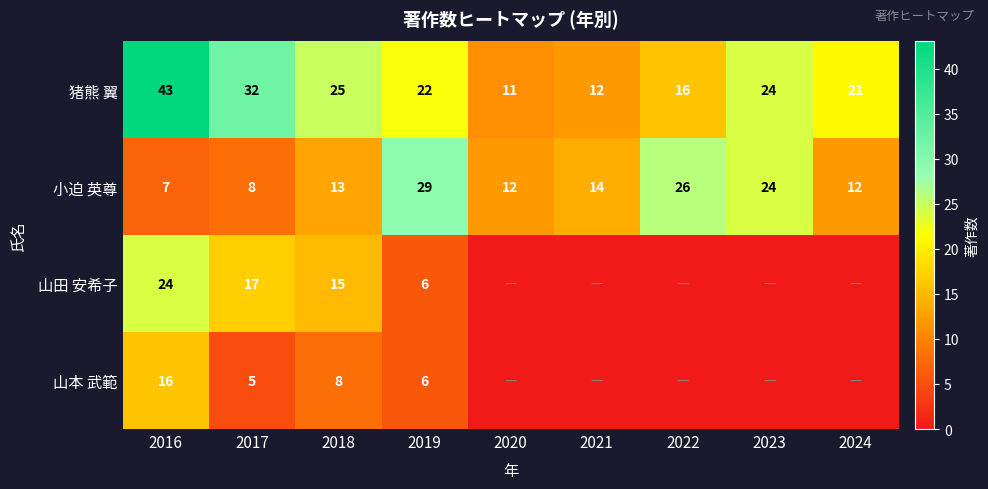

Rank the series at 2016 from highest to lowest value.

猪熊 翼, 山田 安希子, 山本 武範, 小迫 英尊